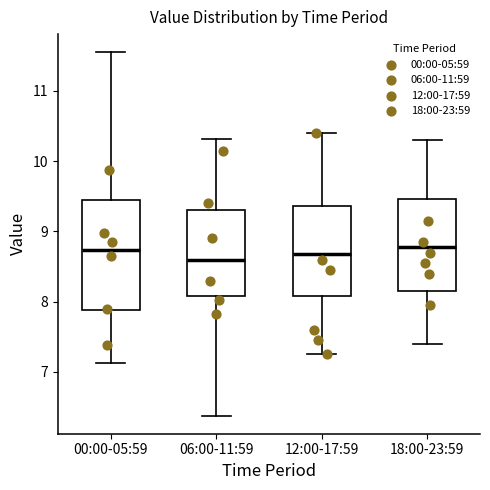

Reading left to right, read every box against the y-axis: the position of its median line, the range the box covers, and the ends of its whiskers. The values are not printed on the chart, so give them approximately, as read against the axis.

00:00-05:59: median 8.7, box 7.9 to 9.5, whiskers 7.1 to 11.6
06:00-11:59: median 8.6, box 8.1 to 9.3, whiskers 6.4 to 10.3
12:00-17:59: median 8.7, box 8.1 to 9.4, whiskers 7.3 to 10.4
18:00-23:59: median 8.8, box 8.2 to 9.5, whiskers 7.4 to 10.3